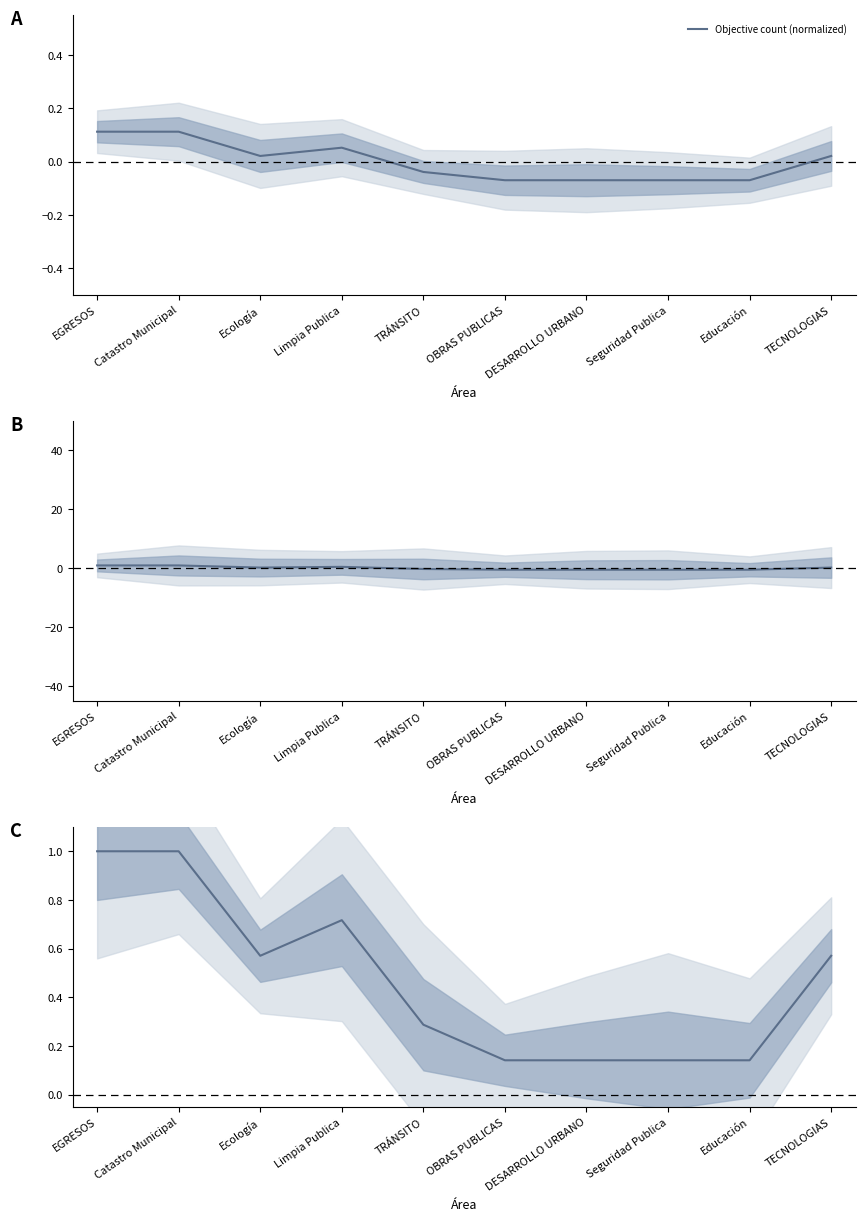

True or false: the data shows 0.3 at Educación.

False